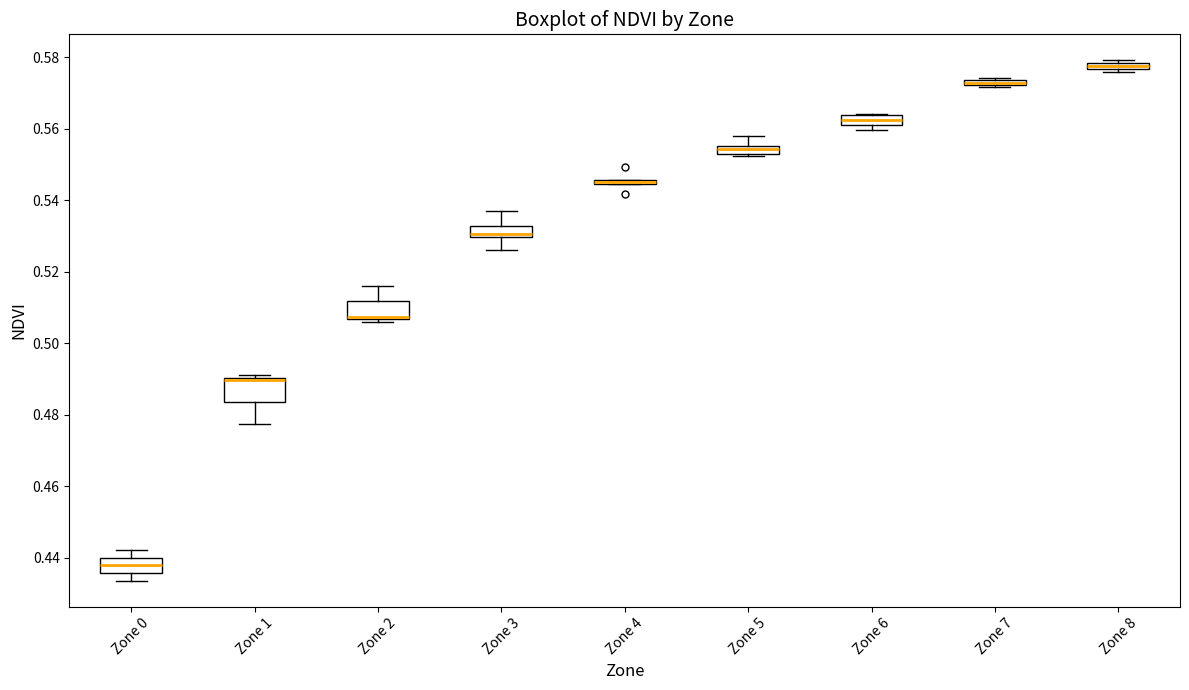

Where is the upper edge of the box for Zone 3 on the y-axis? The values are not printed on the chart, so give them approximately, as read against the axis.

0.532